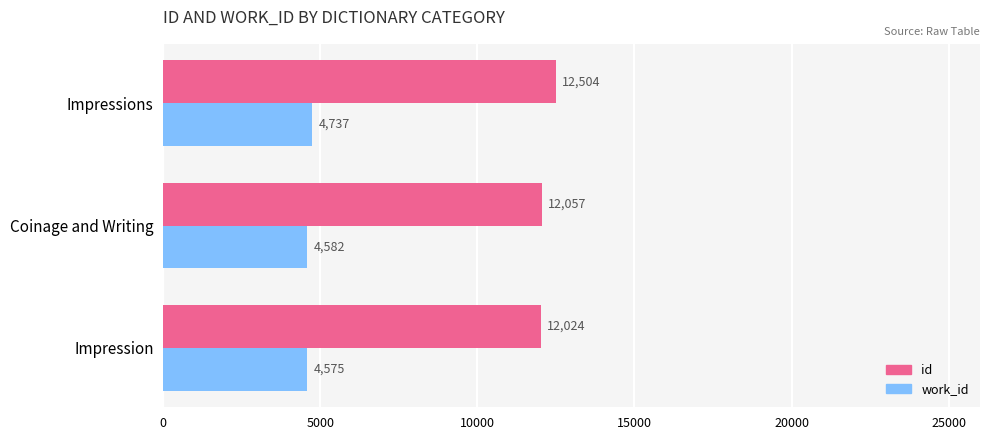

Is it true that id equals 12057 at Coinage and Writing?

True